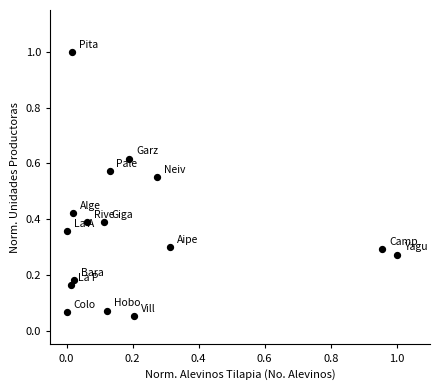

What is the range of X values (max minus min)?

1.0